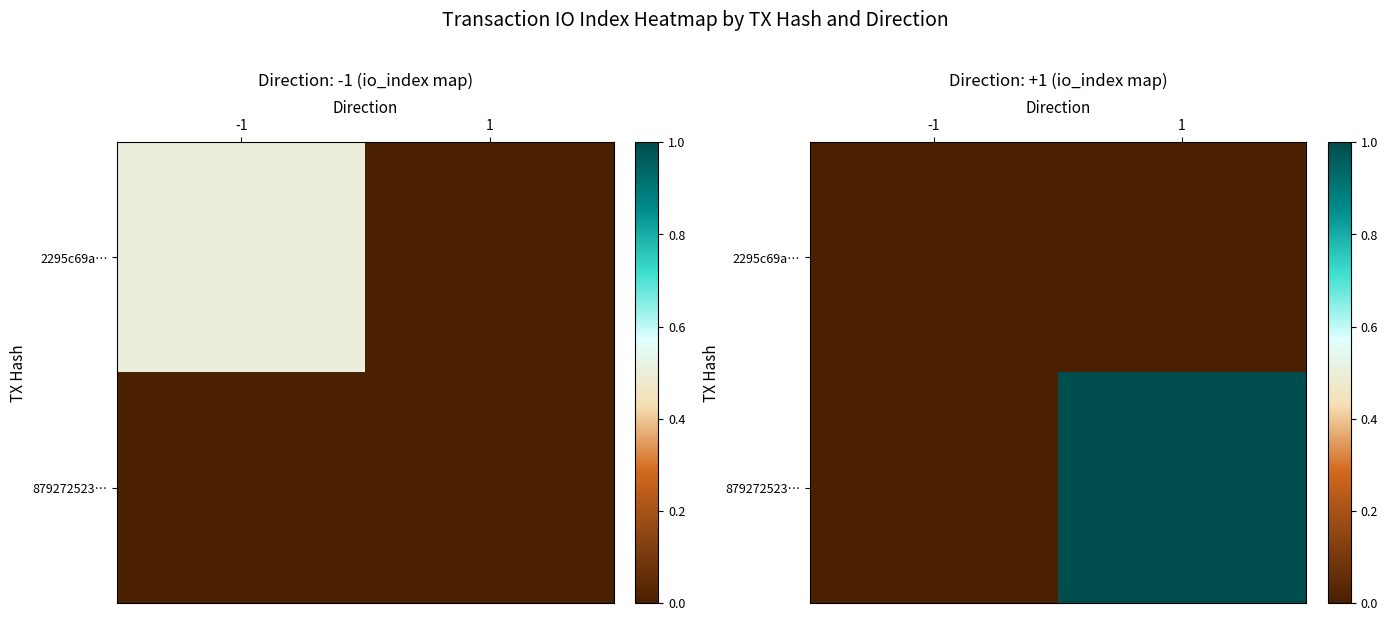

Which series has the largest total across all categories?

879272523…